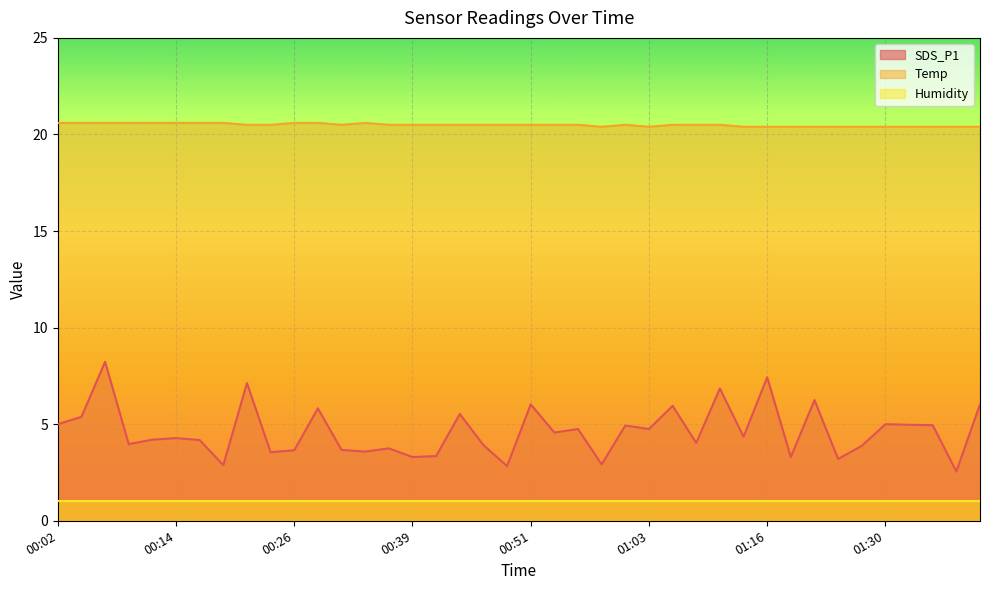

What is the label of the 20th point from the left?

00:48